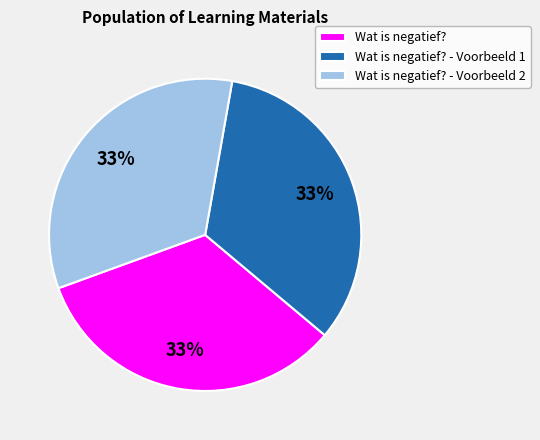

Is the sum of Wat is negatief? and Wat is negatief? - Voorbeeld 2 greater than half?

Yes